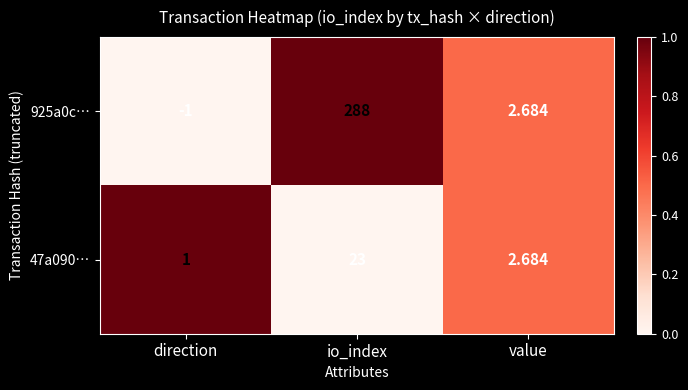

Which series has the widest spread of values?

925a0c…